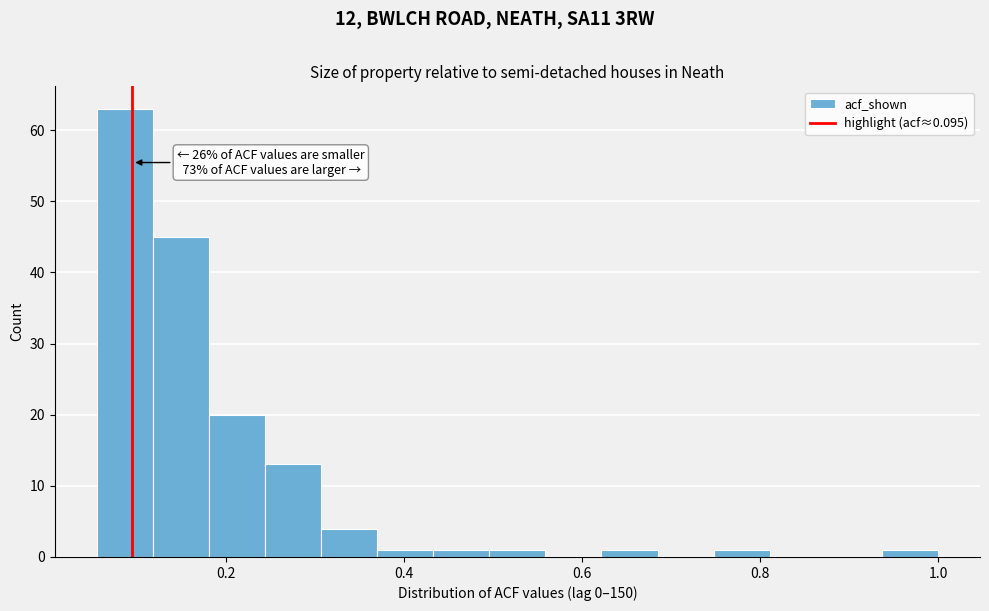

Around what value on the x-axis is the tallest bar? Give the approximate position of its centre, as read against the axis.

0.08